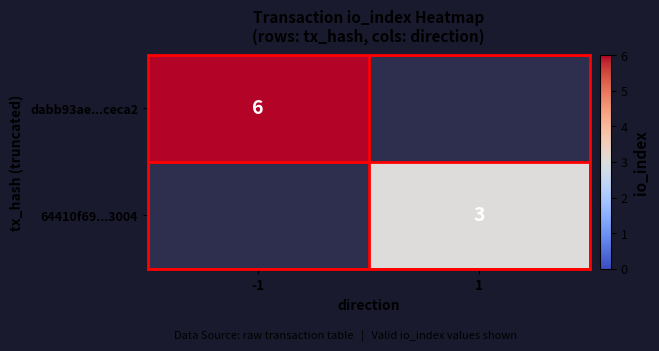

The value of dabb93ae...ceca2 at -1 is 6. True or false?

True